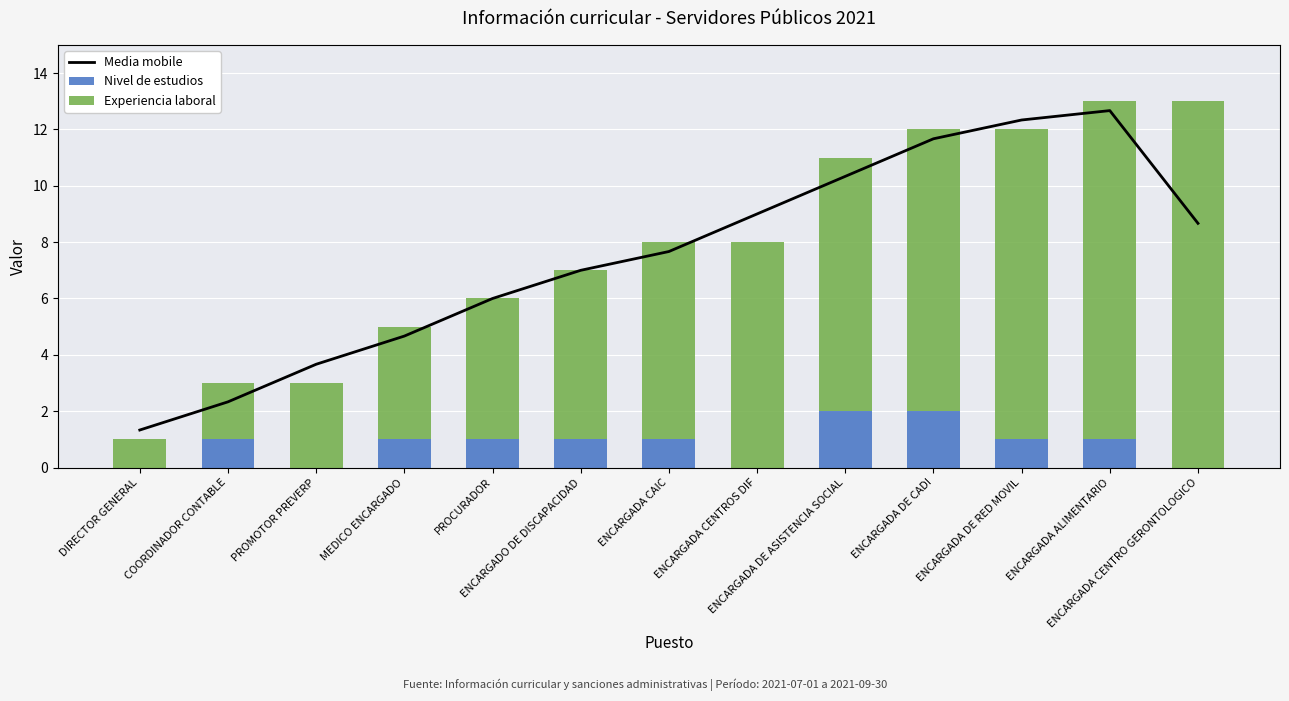

Reading left to right, what are all the values shown in this chart?

Media mobile: DIRECTOR GENERAL=1.3	COORDINADOR CONTABLE=2.3	PROMOTOR PREVERP=3.7	MEDICO ENCARGADO=4.7	PROCURADOR=6.0	ENCARGADO DE DISCAPACIDAD=7.0	ENCARGADA CAIC=7.7	ENCARGADA CENTROS DIF=9.0	ENCARGADA DE ASISTENCIA SOCIAL=10.3	ENCARGADA DE CADI=11.7	ENCARGADA DE RED MOVIL=12.3	ENCARGADA ALIMENTARIO=12.7	ENCARGADA CENTRO GERONTOLOGICO=8.7
Nivel de estudios: DIRECTOR GENERAL=0.0	COORDINADOR CONTABLE=1.0	PROMOTOR PREVERP=0.0	MEDICO ENCARGADO=1.0	PROCURADOR=1.0	ENCARGADO DE DISCAPACIDAD=1.0	ENCARGADA CAIC=1.0	ENCARGADA CENTROS DIF=0.0	ENCARGADA DE ASISTENCIA SOCIAL=2.0	ENCARGADA DE CADI=2.0	ENCARGADA DE RED MOVIL=1.0	ENCARGADA ALIMENTARIO=1.0	ENCARGADA CENTRO GERONTOLOGICO=0.0
Experiencia laboral: DIRECTOR GENERAL=1.0	COORDINADOR CONTABLE=2.0	PROMOTOR PREVERP=3.0	MEDICO ENCARGADO=4.0	PROCURADOR=5.0	ENCARGADO DE DISCAPACIDAD=6.0	ENCARGADA CAIC=7.0	ENCARGADA CENTROS DIF=8.0	ENCARGADA DE ASISTENCIA SOCIAL=9.0	ENCARGADA DE CADI=10.0	ENCARGADA DE RED MOVIL=11.0	ENCARGADA ALIMENTARIO=12.0	ENCARGADA CENTRO GERONTOLOGICO=13.0